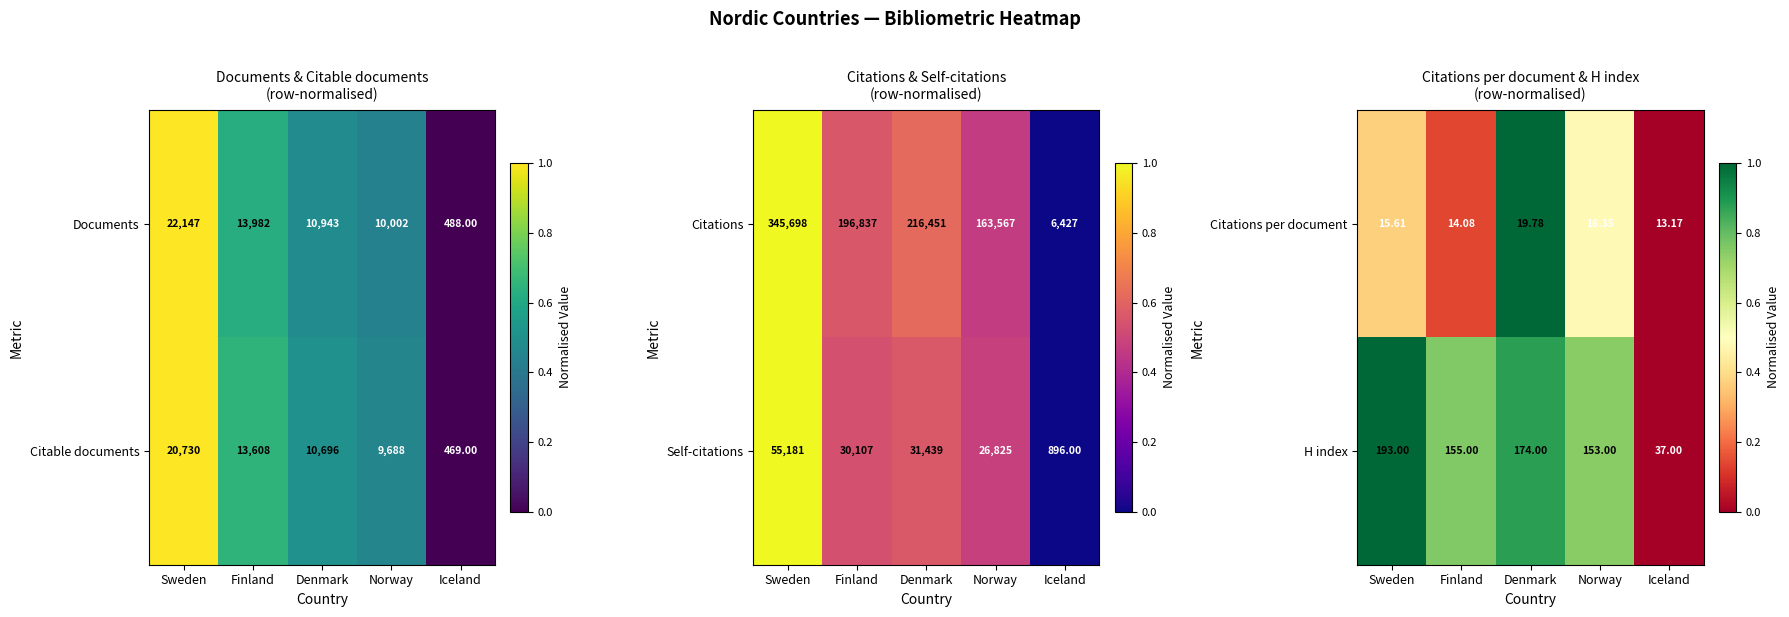

List the labels in order of Citations per document value, largest first.

Denmark, Norway, Sweden, Finland, Iceland